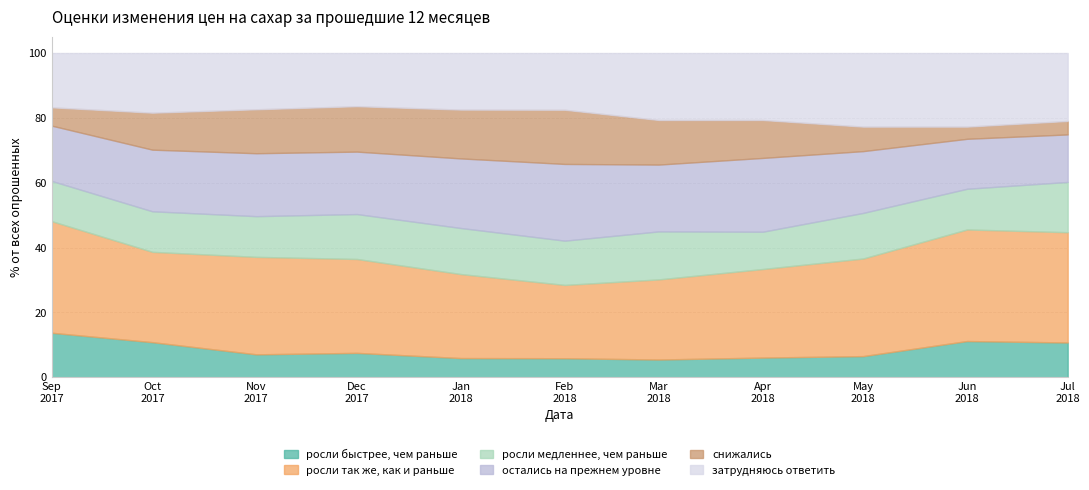

What is the label of the 6th point from the left?

2018-02-01